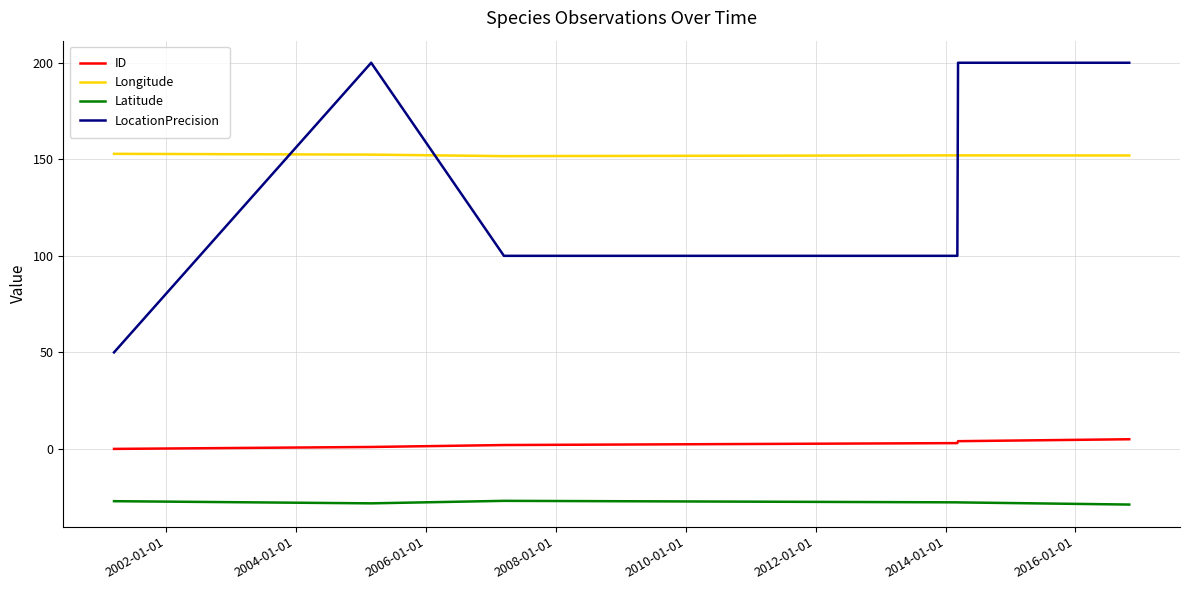

True or false: Latitude and LocationPrecision intersect in this chart.

False